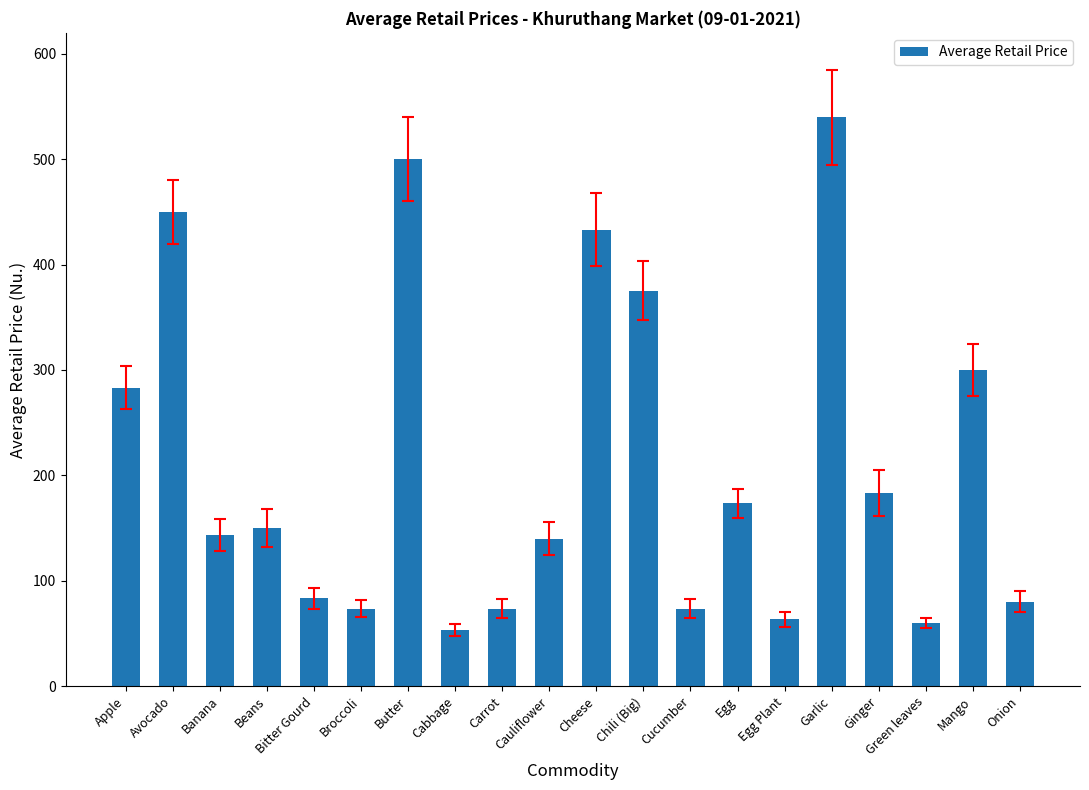

What is the difference between the maximum and minimum values?

486.7